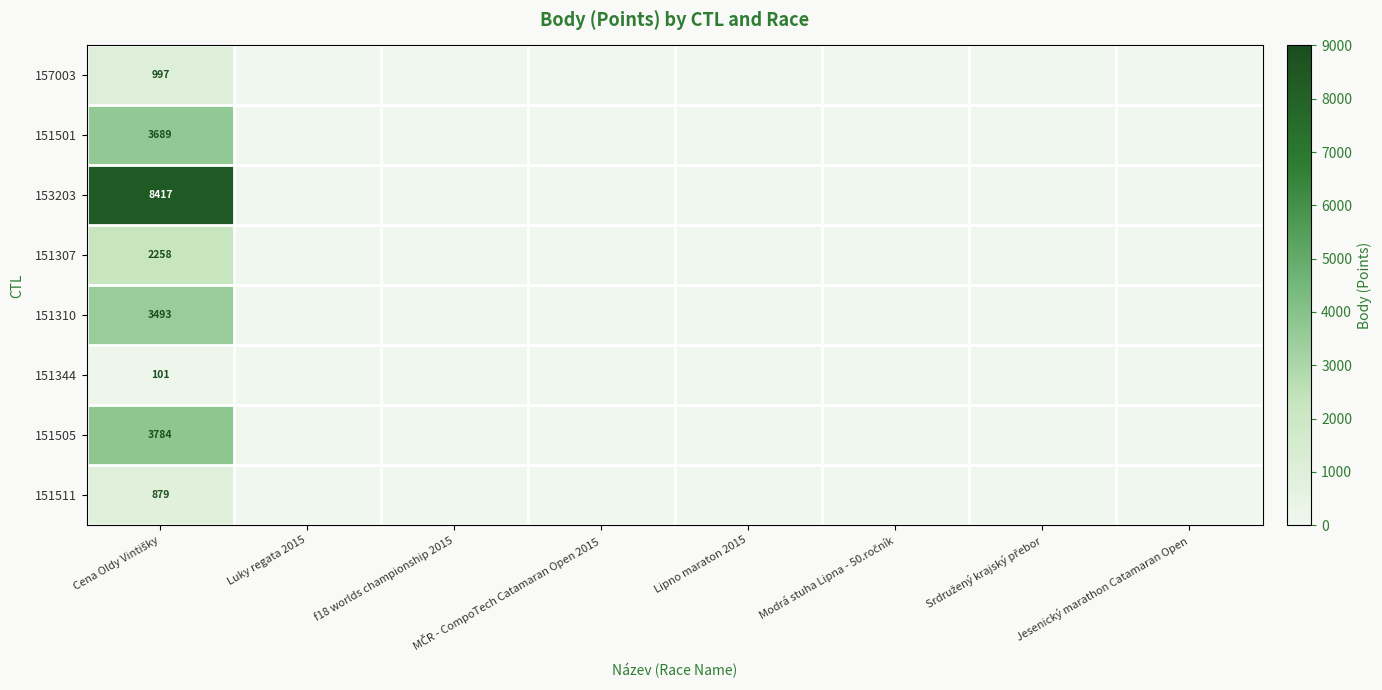

The value of 153203 at Luky regata 2015 is -5820. True or false?

False